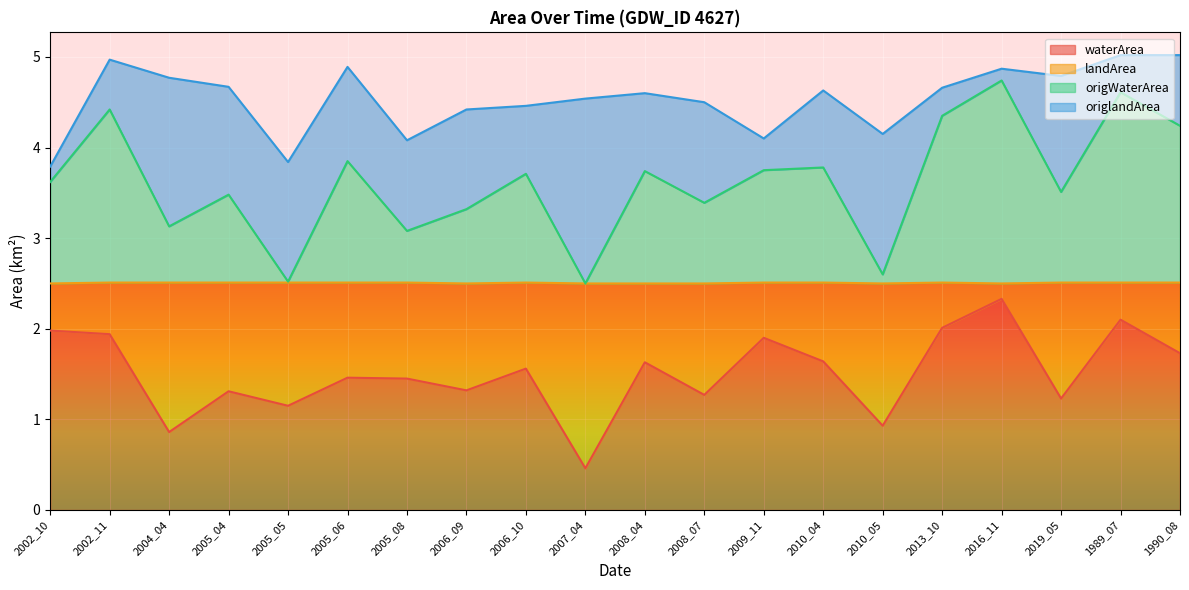

At which label is waterArea closest to 1?

2010_05